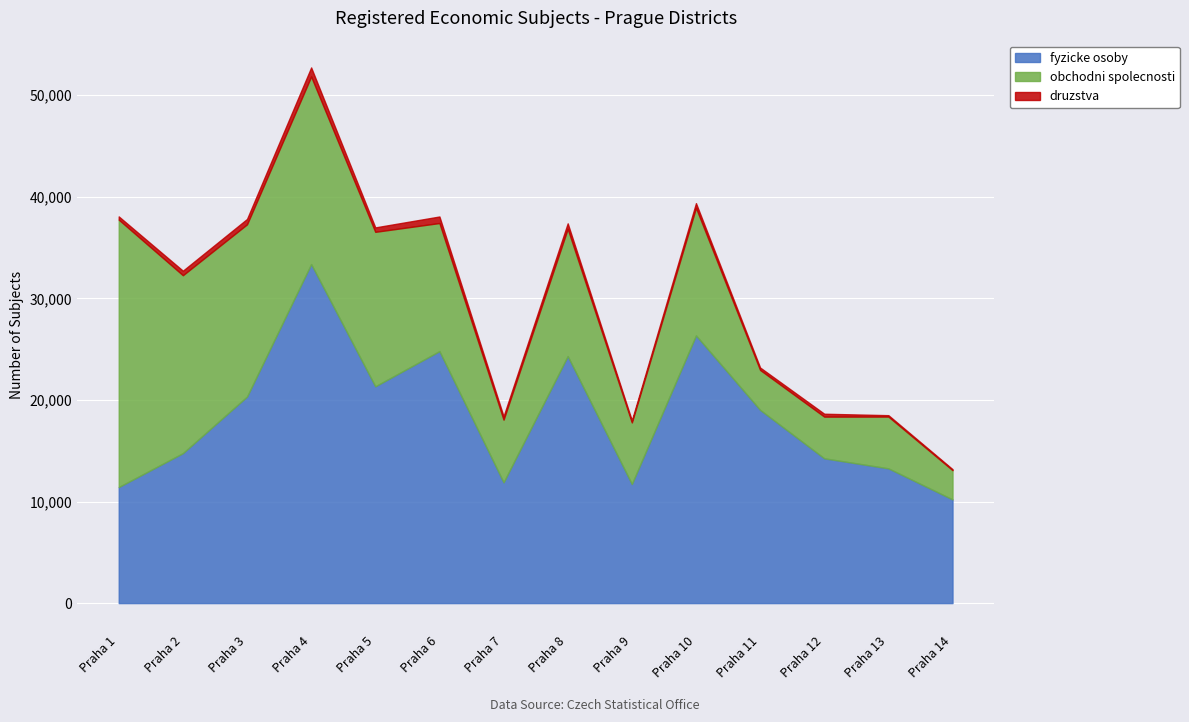

What are all the series names shown in the legend?

fyzicke osoby, obchodni spolecnosti, druzstva